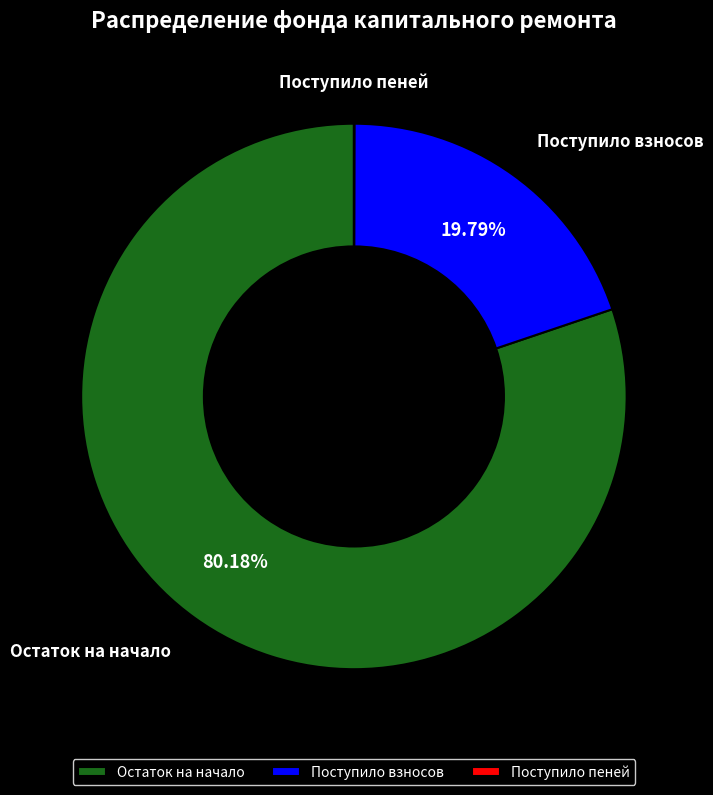

What is the largest slice in the pie chart?

Остаток на начало